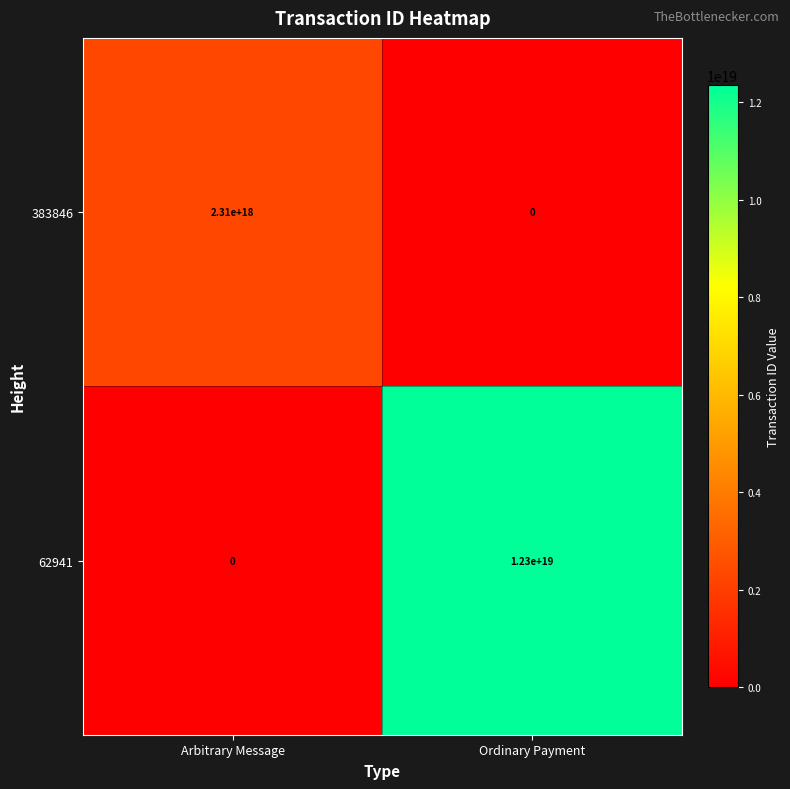

Which category has the highest value in the 62941 series?

Ordinary Payment